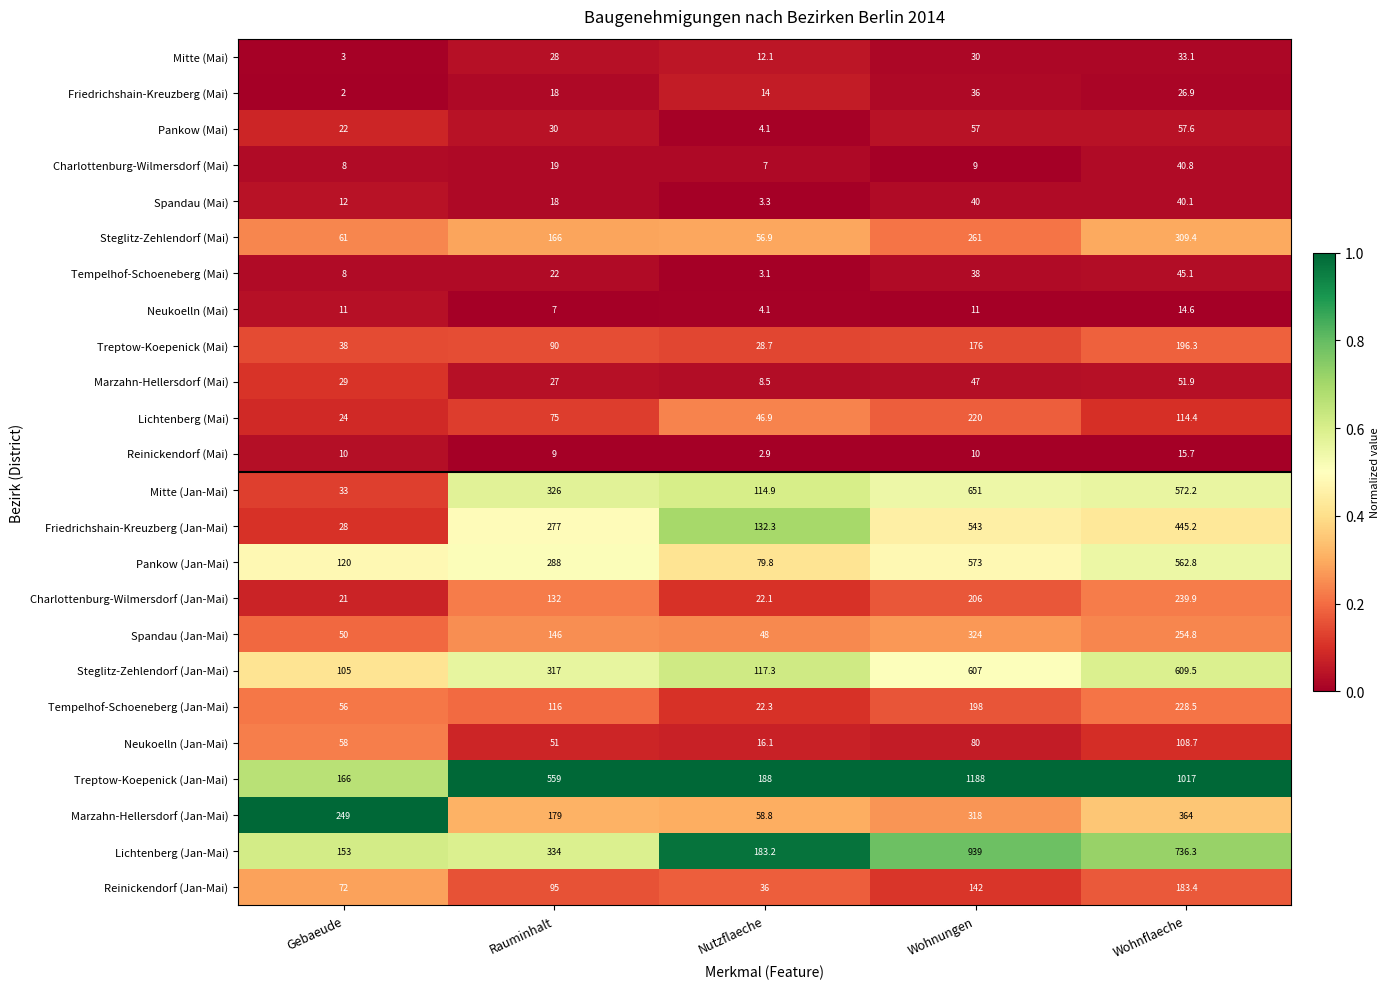

Which label corresponds to the smallest value in the chart?

Gebaeude